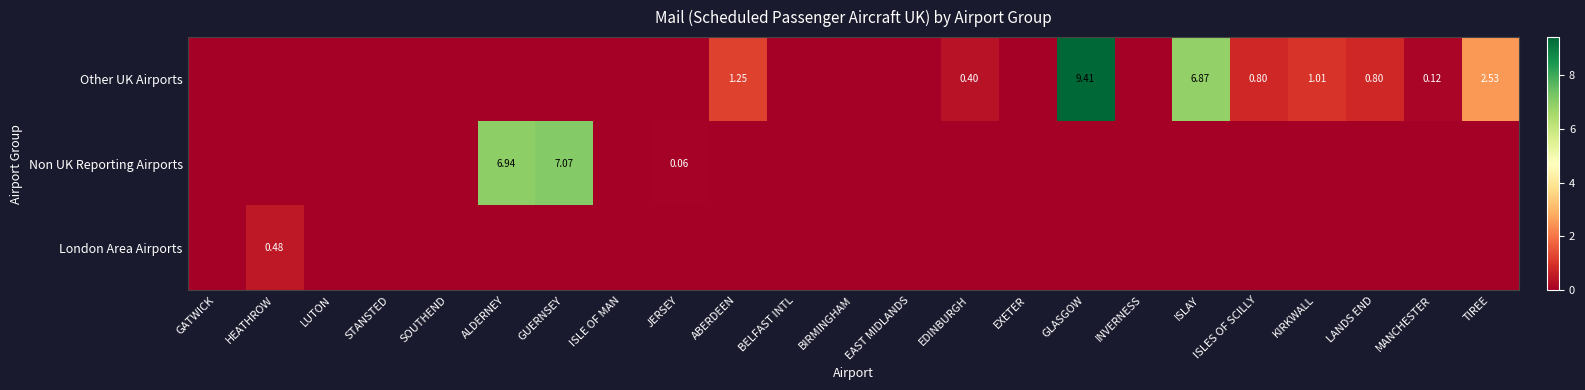

What is the difference between the maximum and minimum values in the Other UK Airports series?

9.4